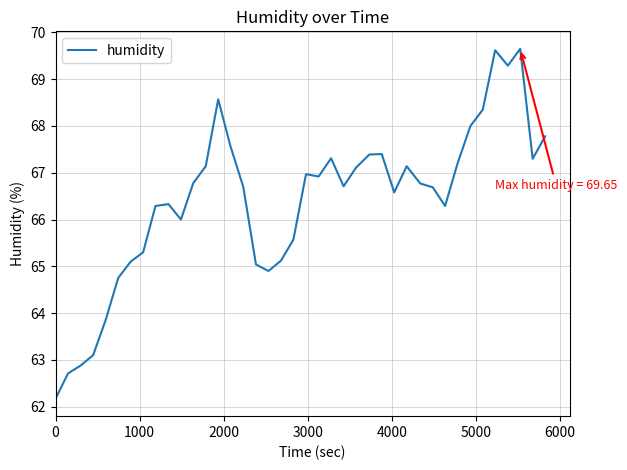

How many lines are shown in the chart?

1